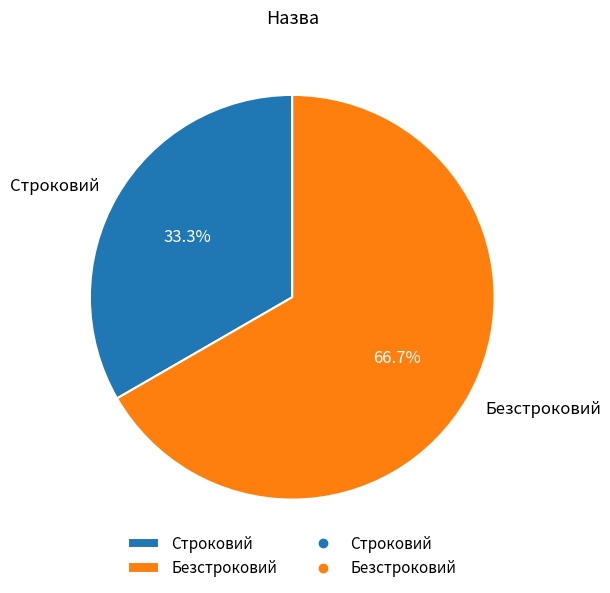

Rank the categories by value from lowest to highest.

Строковий, Безстроковий